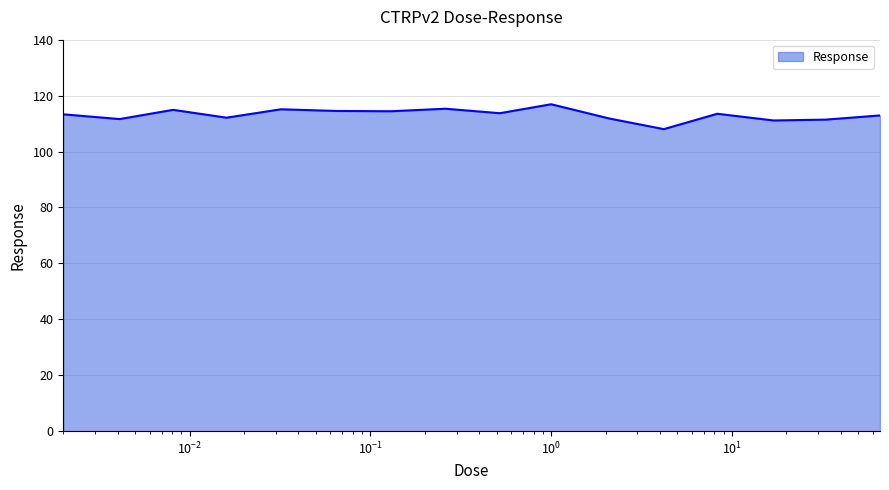

What is the minimum value shown in the chart?

108.0